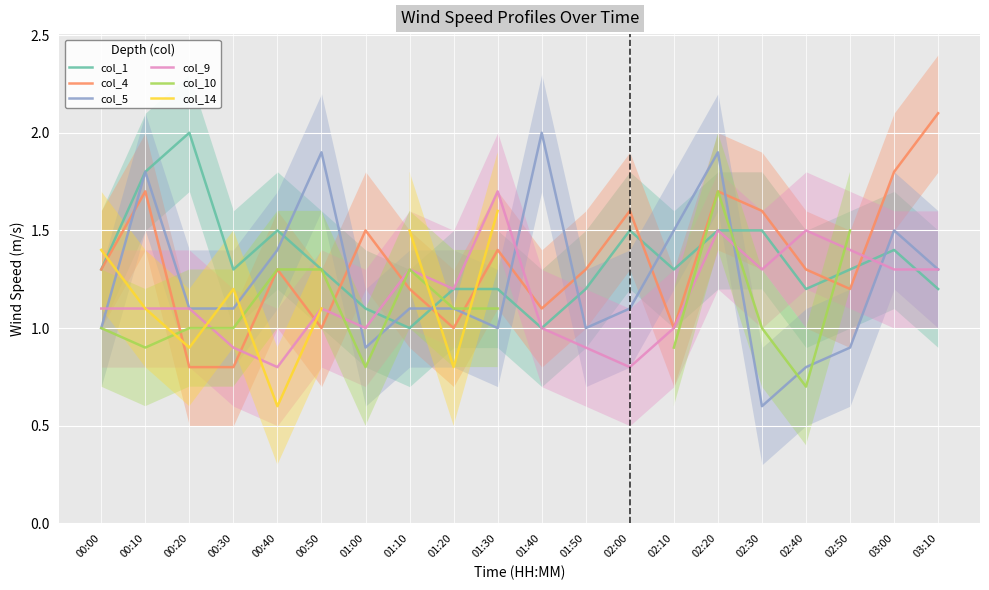

At which label does col_9 reach its minimum?

00:40